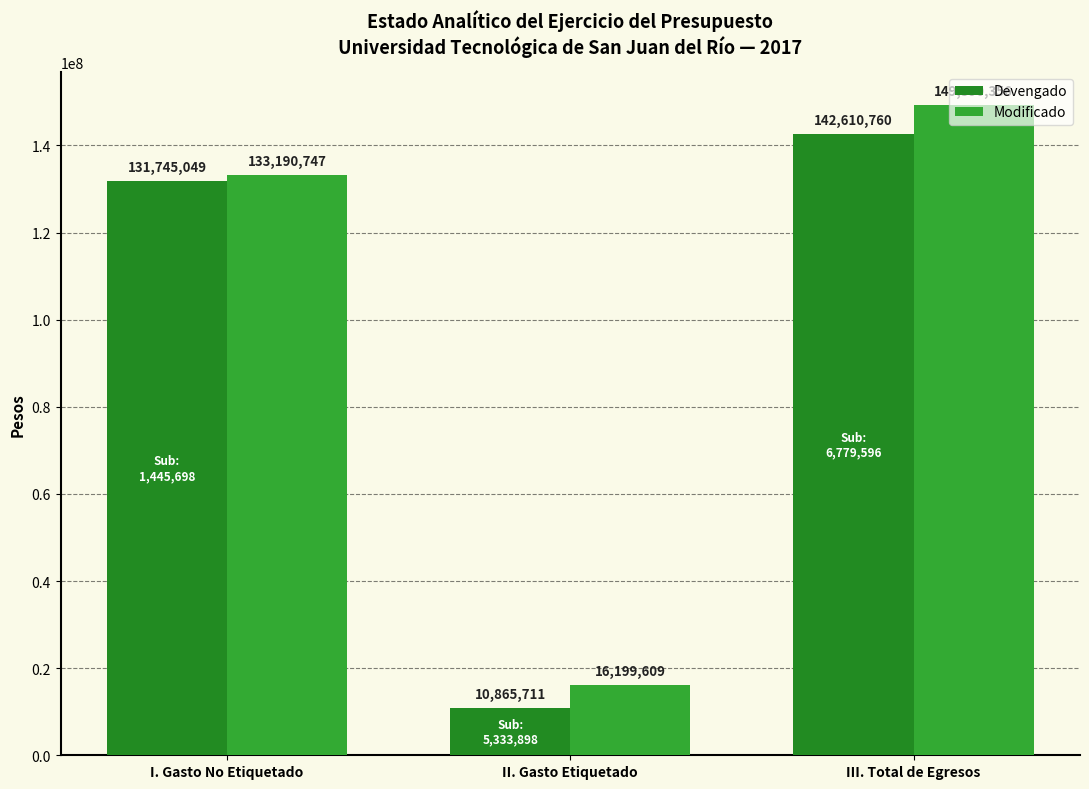

List the series in order of their peak value, lowest first.

Devengado, Modificado